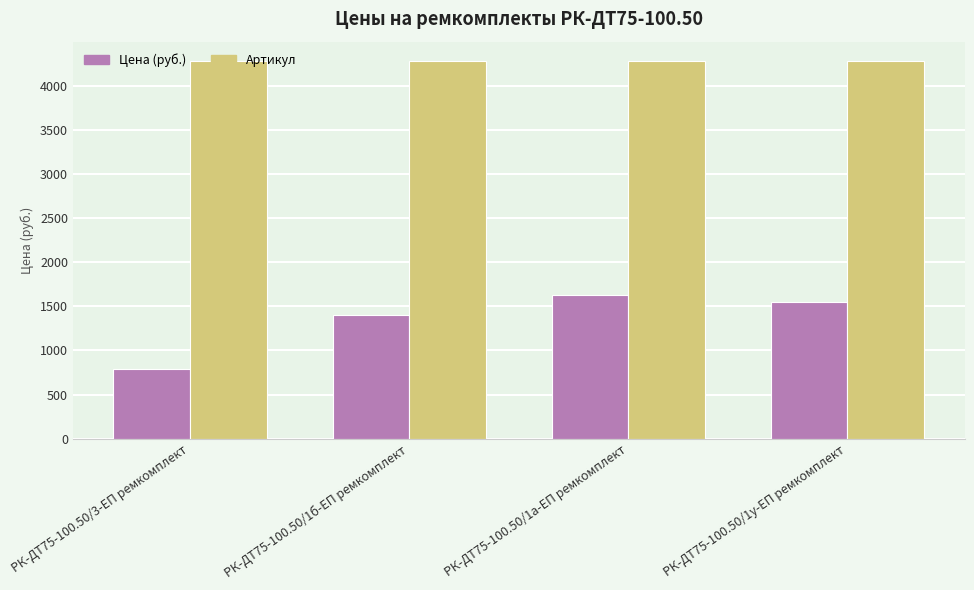

What is the spread (max minus min) of values at РК-ДТ75-100.50/1б-ЕП ремкомплект?

2880.2